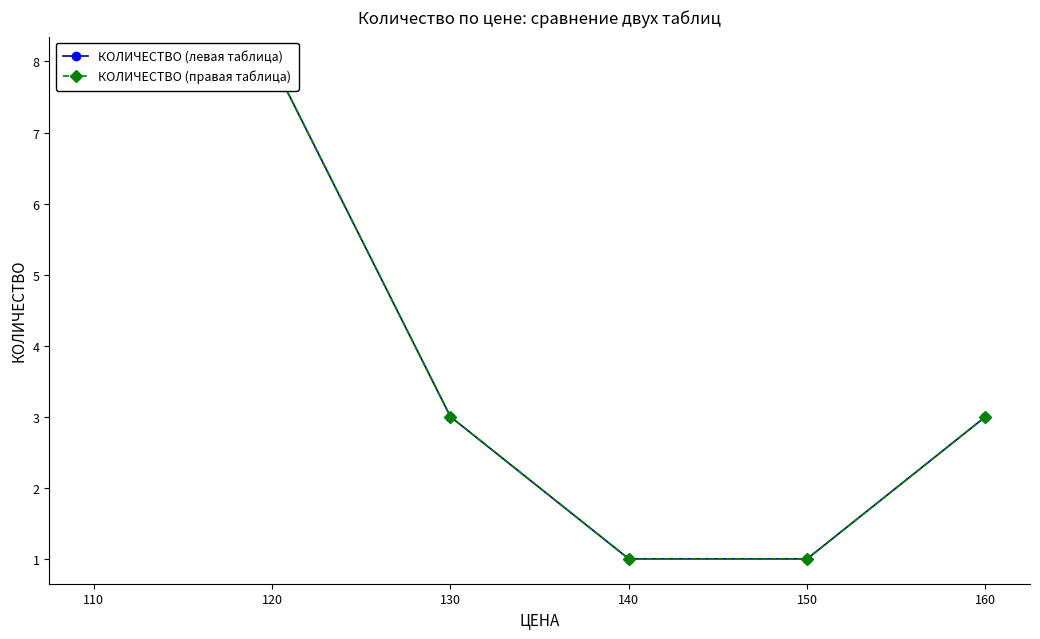

Reading left to right, what are all the values shown in this chart?

КОЛИЧЕСТВО (левая таблица): 8	8	3	1	1	3
КОЛИЧЕСТВО (правая таблица): 8	8	3	1	1	3